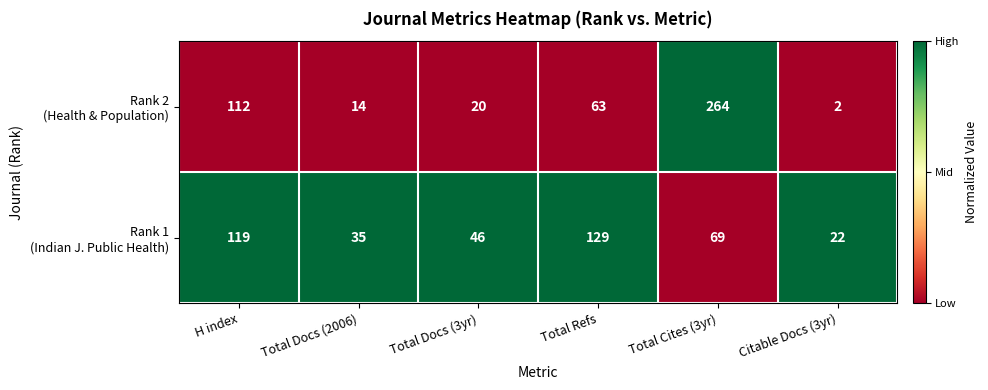

What is the total value across all series at Total Refs?

192